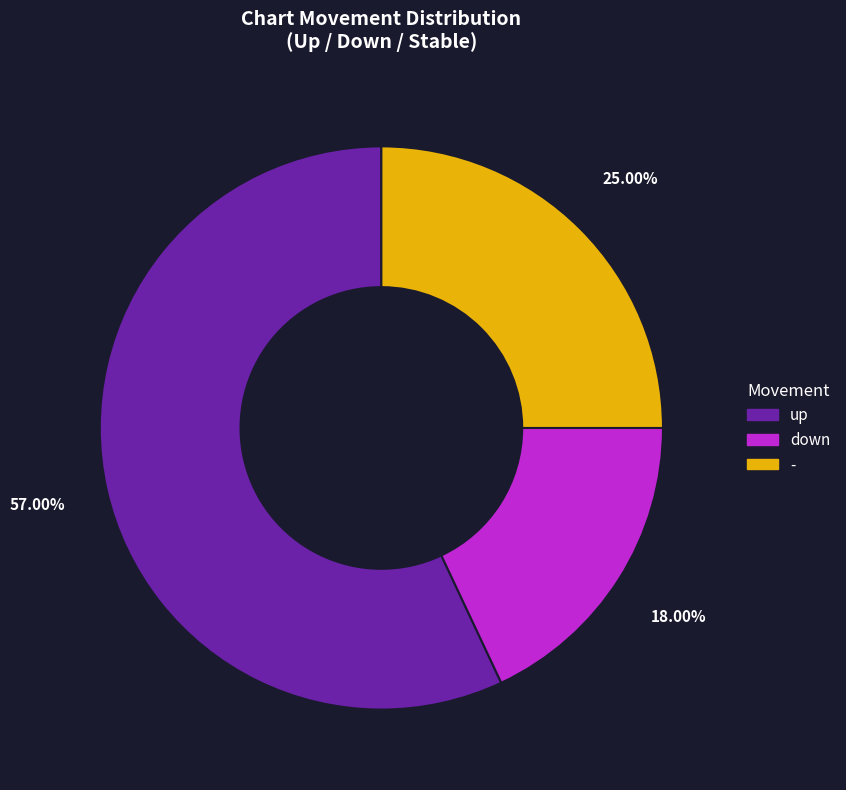

To the nearest percent, what is the difference between the largest and smallest slice percentages?

39%